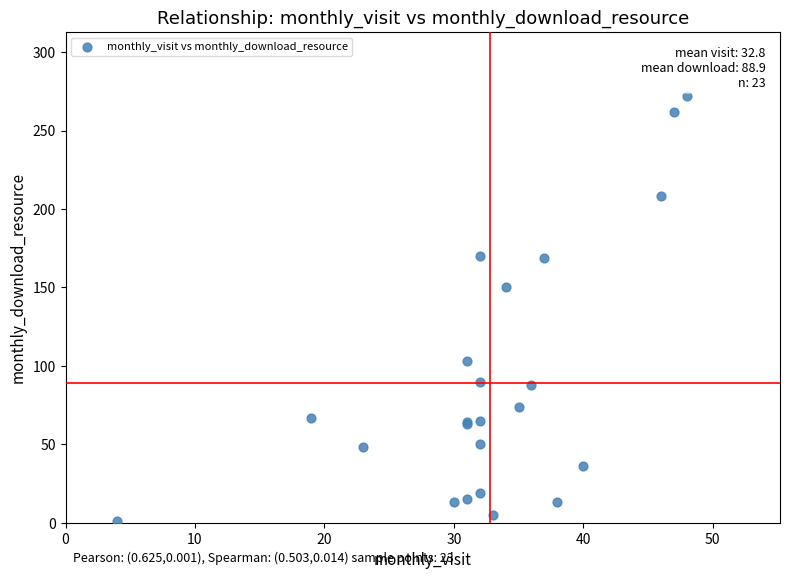

What Y value in the scatter plot is closest to 136?

150